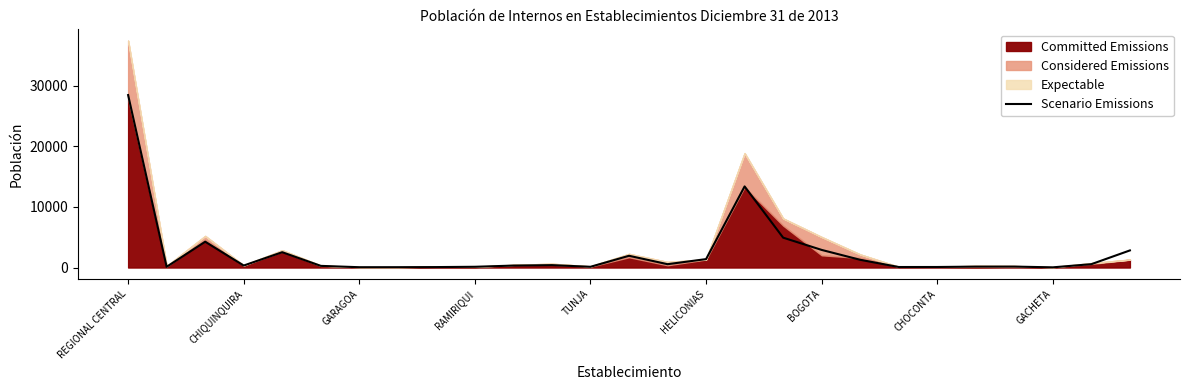

What is the difference between the second highest and second lowest values?

13342